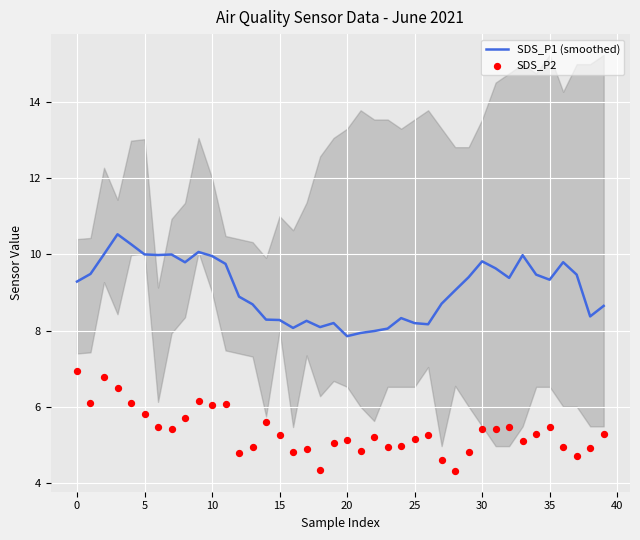

The value of SDS_P1 (smoothed) at 0 is 9.3. True or false?

True